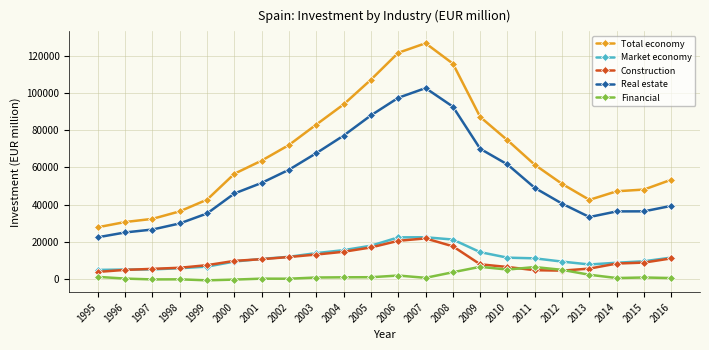

Is this an area chart (filled region under the line)?

No